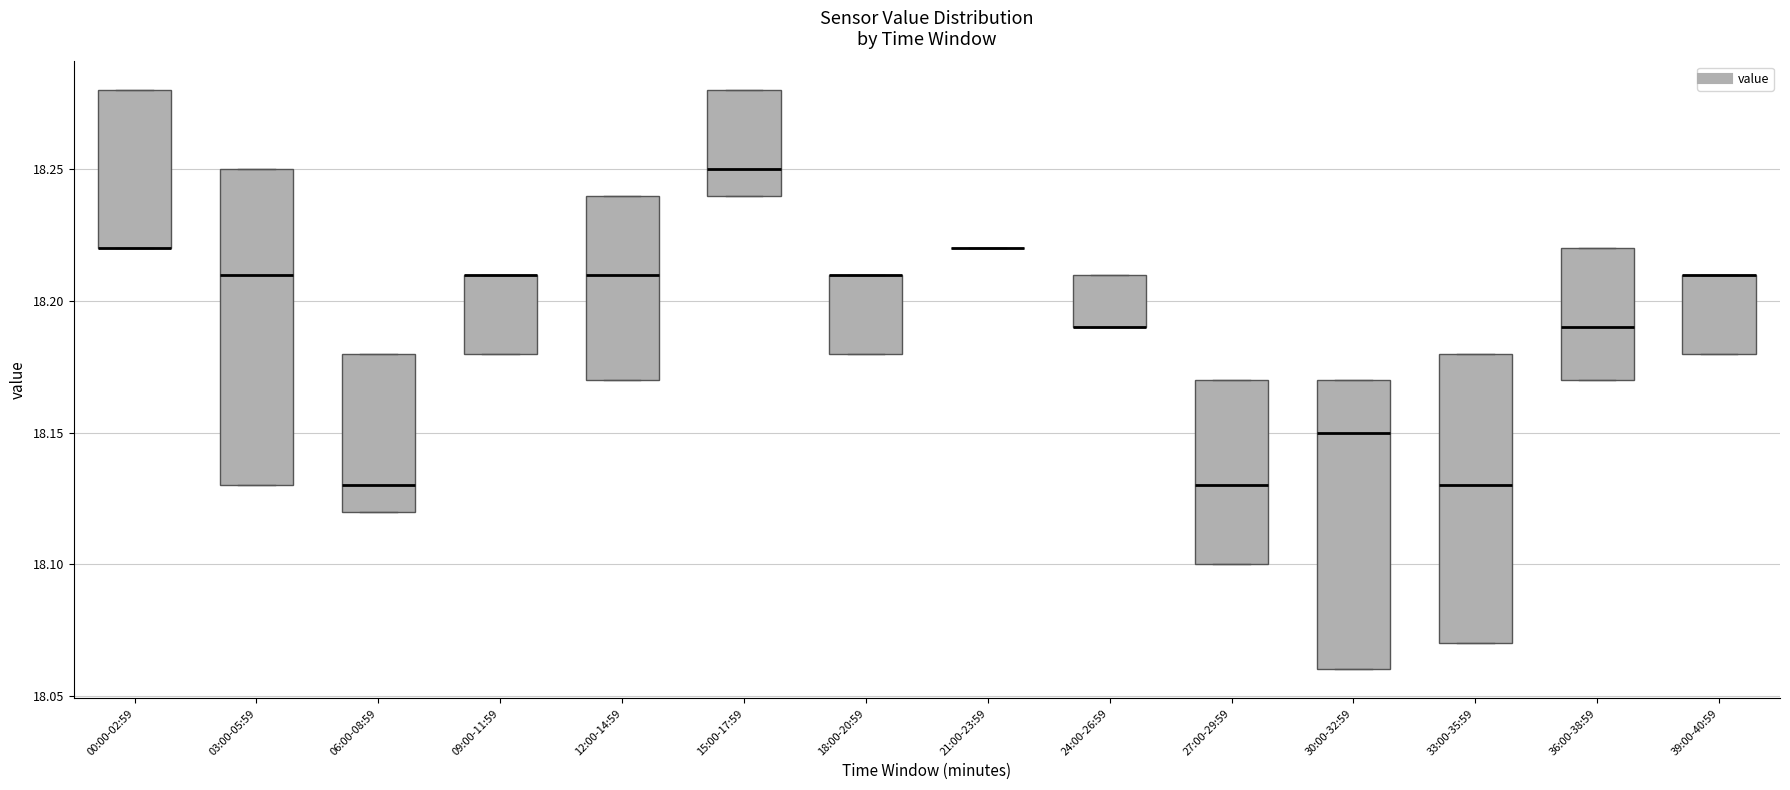

Which box is the tallest, from its lower edge to its upper edge?

03:00-05:59